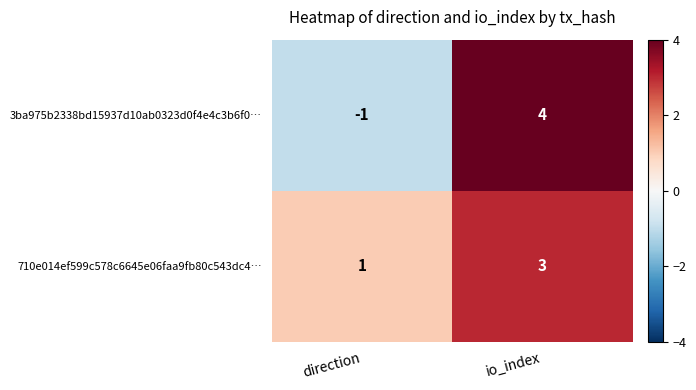

What is the minimum value shown in the chart?

-1